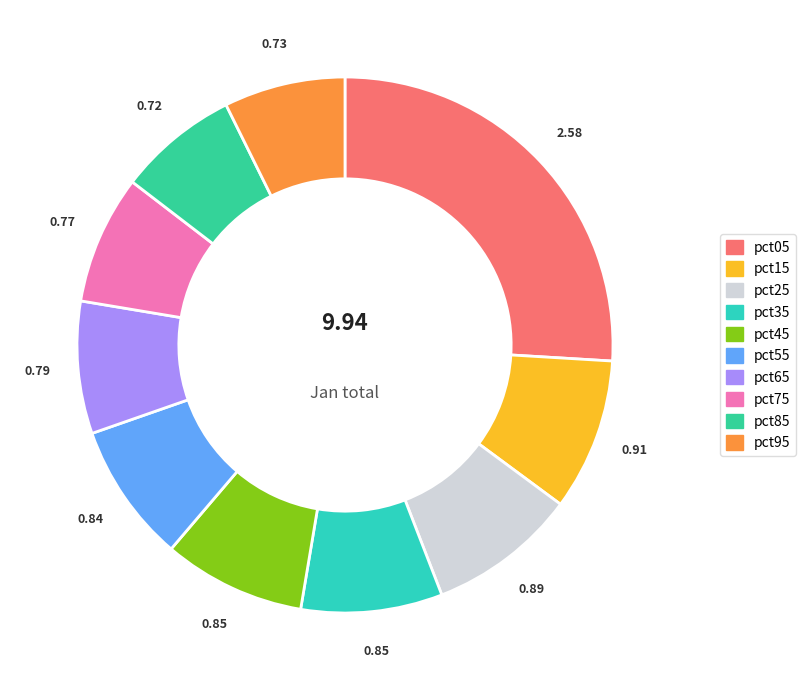

Between pct55 and pct15, which is larger?

pct15